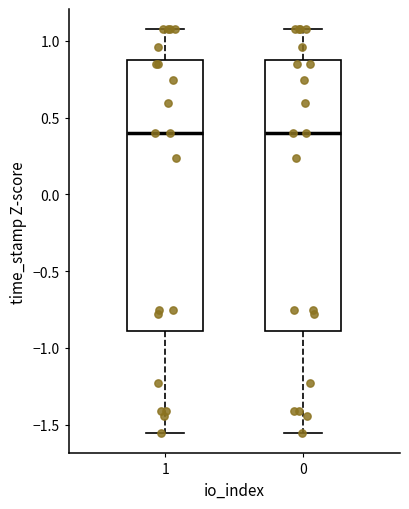

Where does the upper whisker of the box at x = 0 end on the y-axis? The values are not printed on the chart, so give them approximately, as read against the axis.

1.10